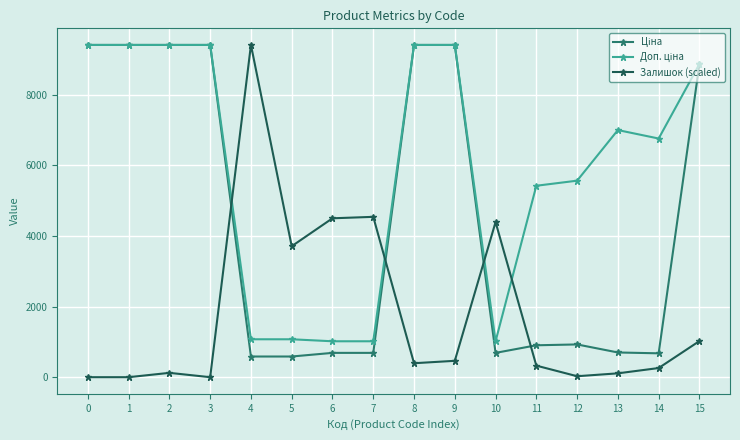

How many values in the Залишок (scaled) series are below 395?

8